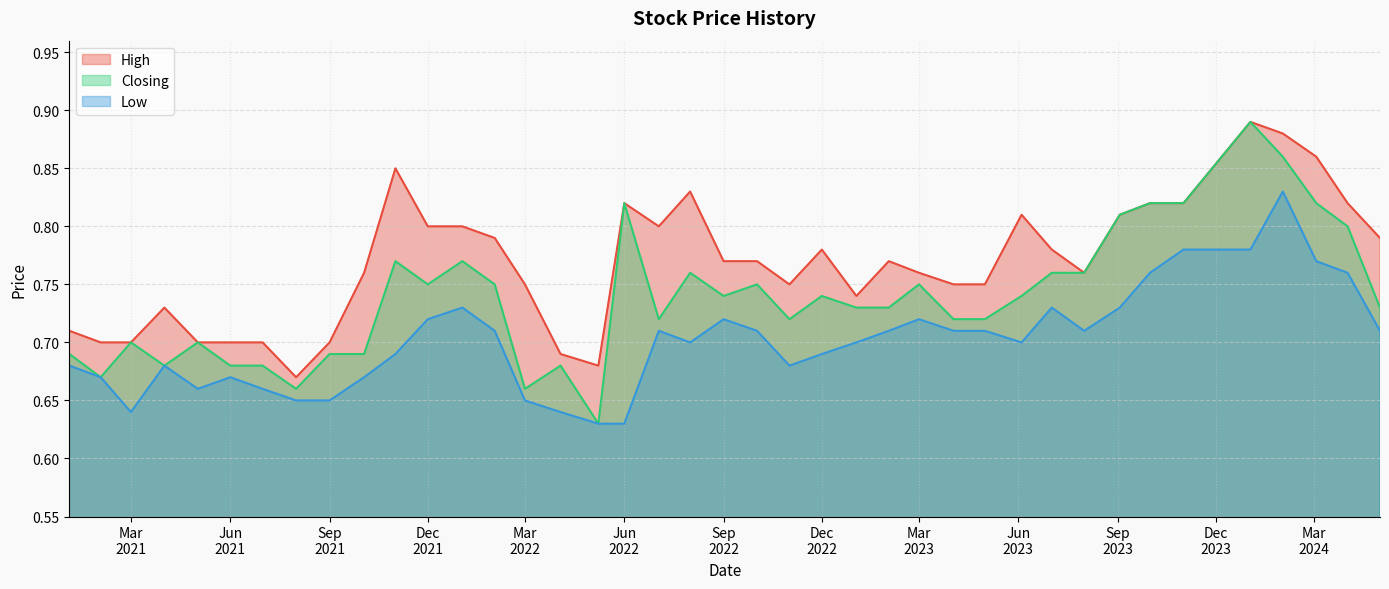

Rank the series by their average value, from highest to lowest.

High, Closing, Low